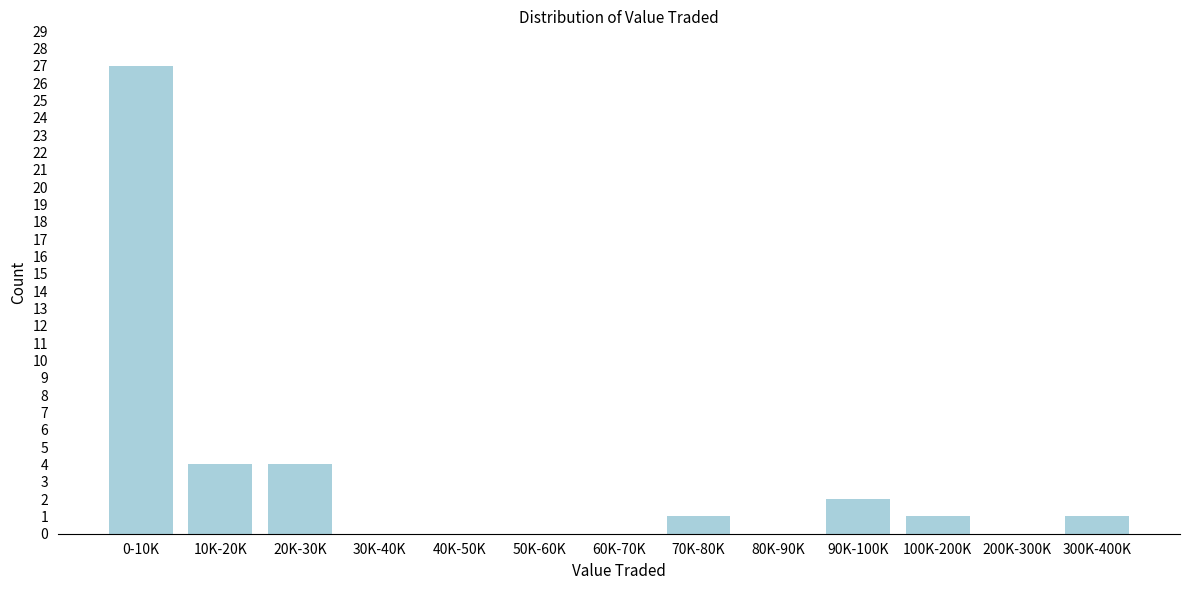

Reading left to right, extract all data points from this chart.

0-10K=27	10K-20K=4	20K-30K=4	30K-40K=0	40K-50K=0	50K-60K=0	60K-70K=0	70K-80K=1	80K-90K=0	90K-100K=2	100K-200K=1	200K-300K=0	300K-400K=1